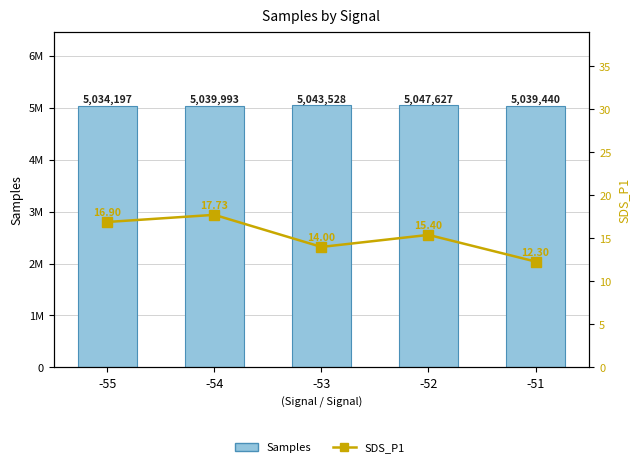

At which label is SDS_P1 closest to 15?

-52